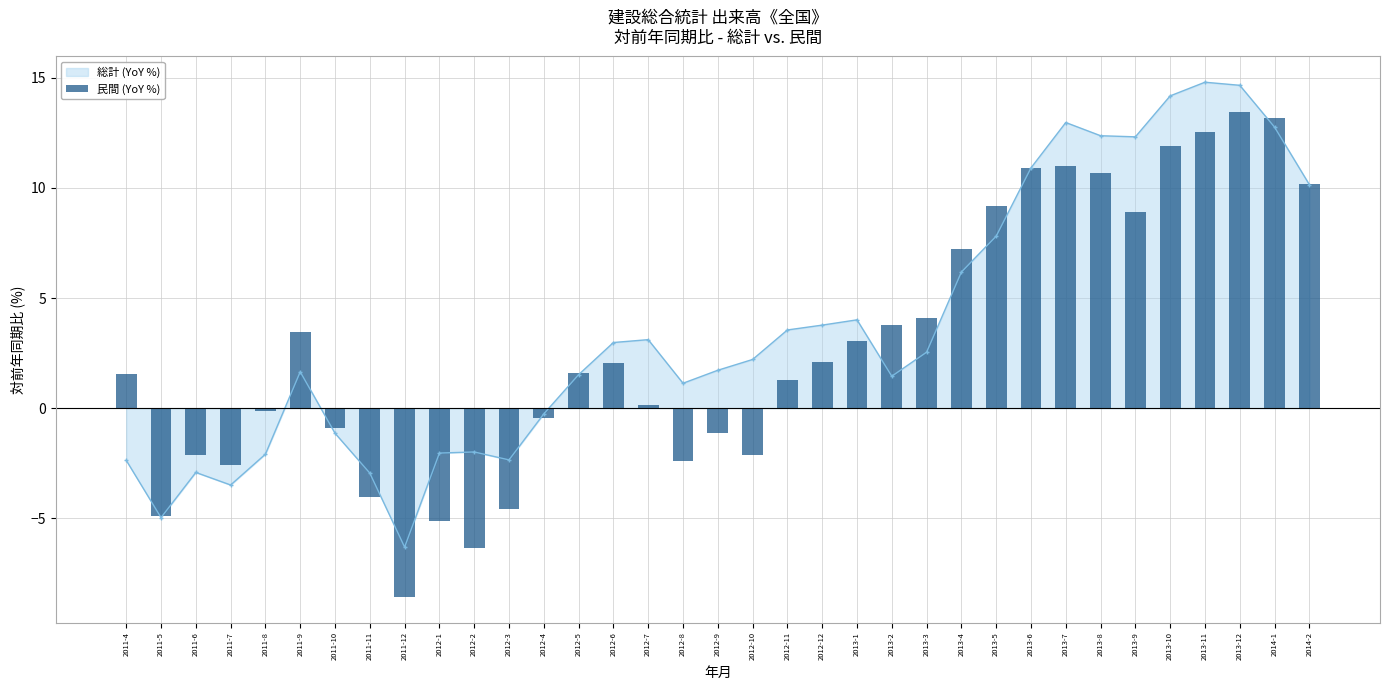

What is the label of the 6th bar from the right?

2013-9